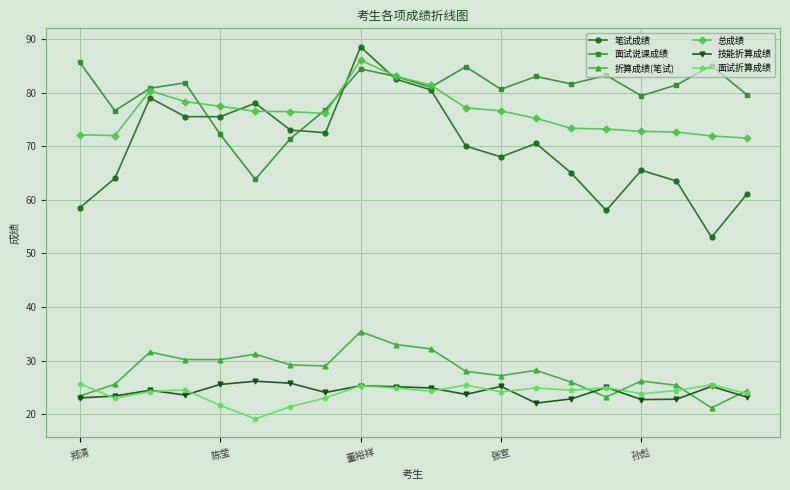

What are all the series names shown in the legend?

笔试成绩, 面试说课成绩, 折算成绩(笔试), 总成绩, 技能折算成绩, 面试折算成绩